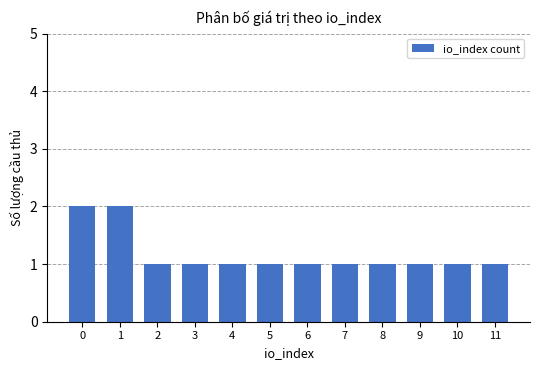

What is the value of the 5th bar from the left?

1